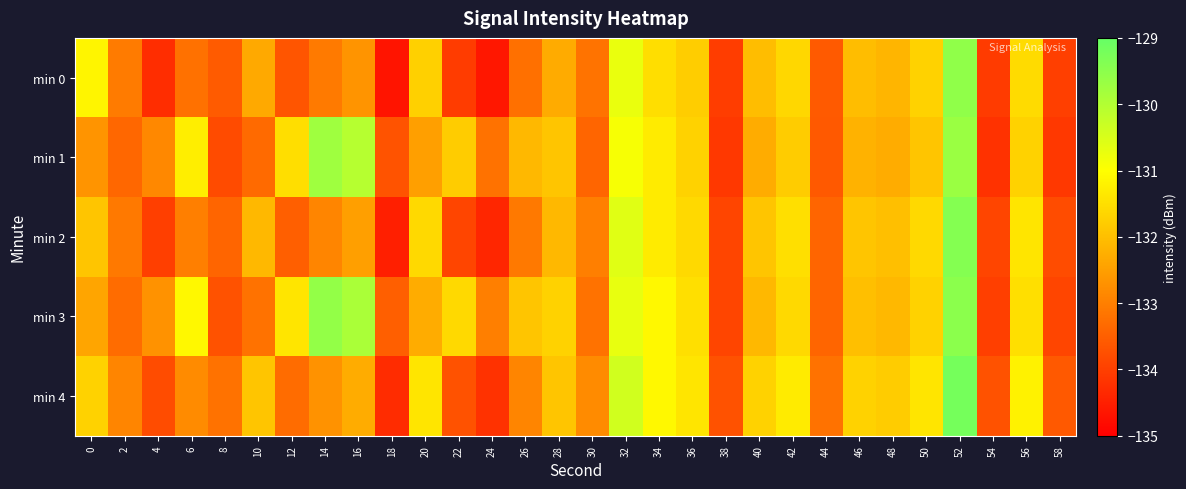

Which series has the widest spread of values?

row_0